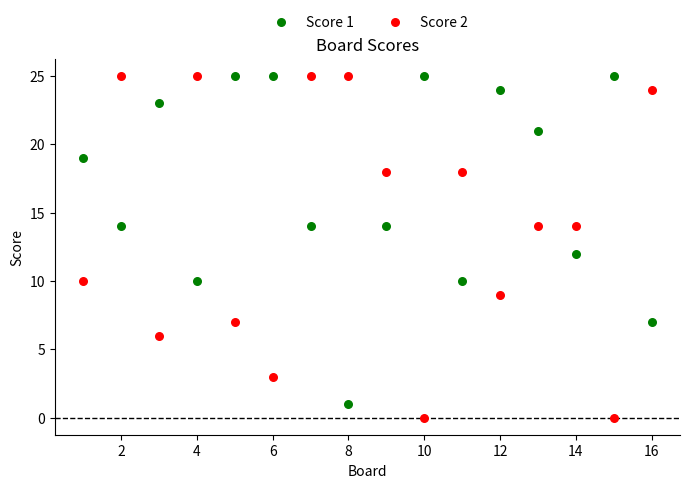

What is the X range (max minus min) for the scatter plot?

15